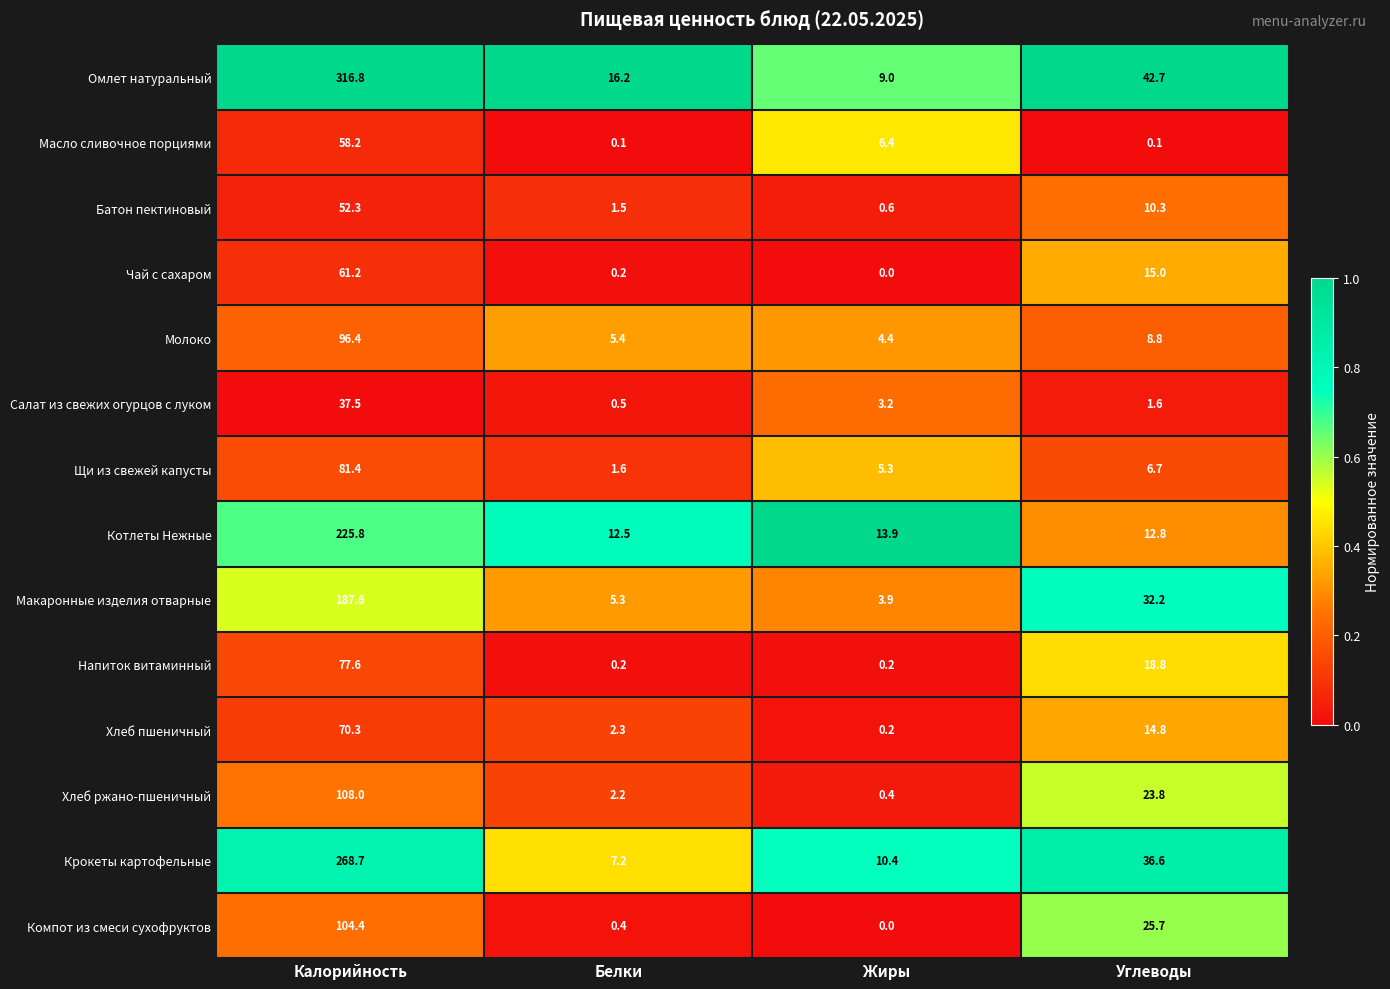

What is the average value of the Салат из свежих огурцов с луком series?

10.7